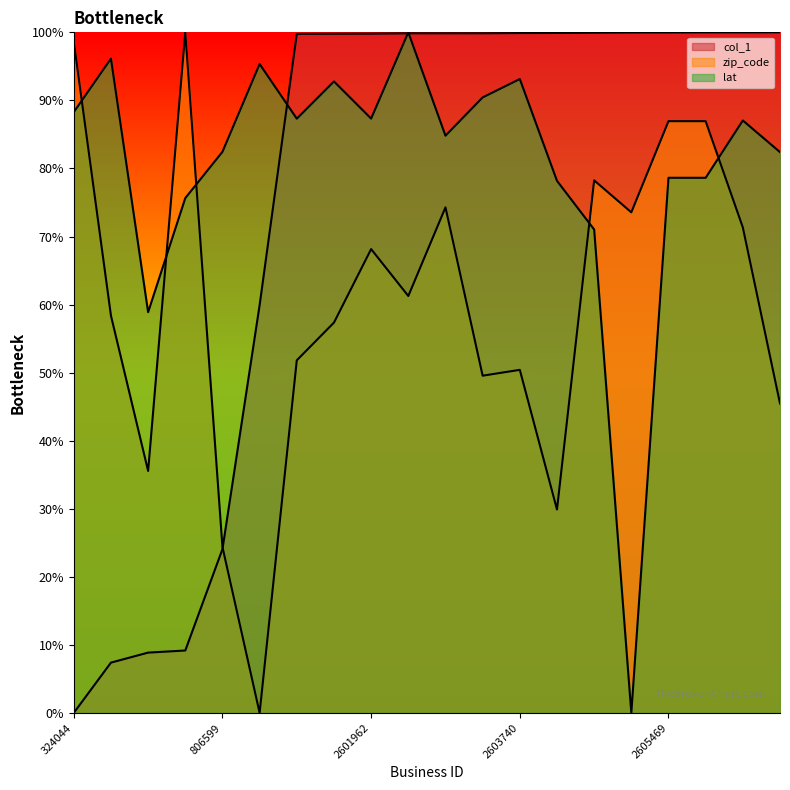

How many lines are shown in the chart?

3